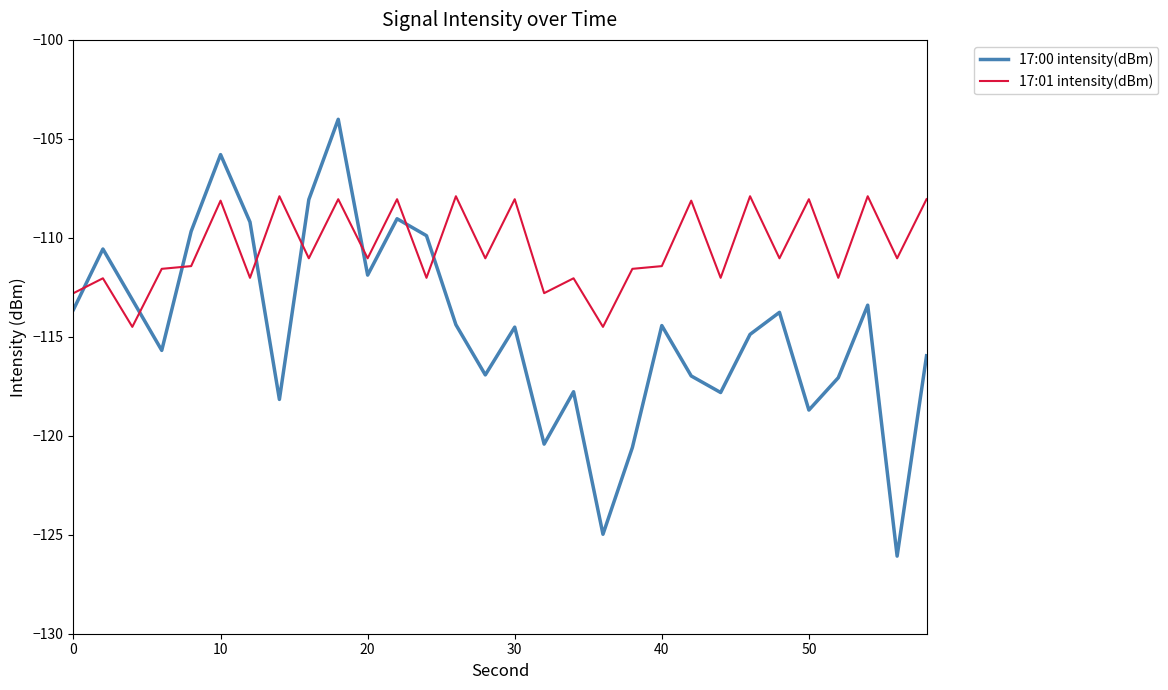

Which series has the largest range (max minus min)?

17:00 intensity(dBm)